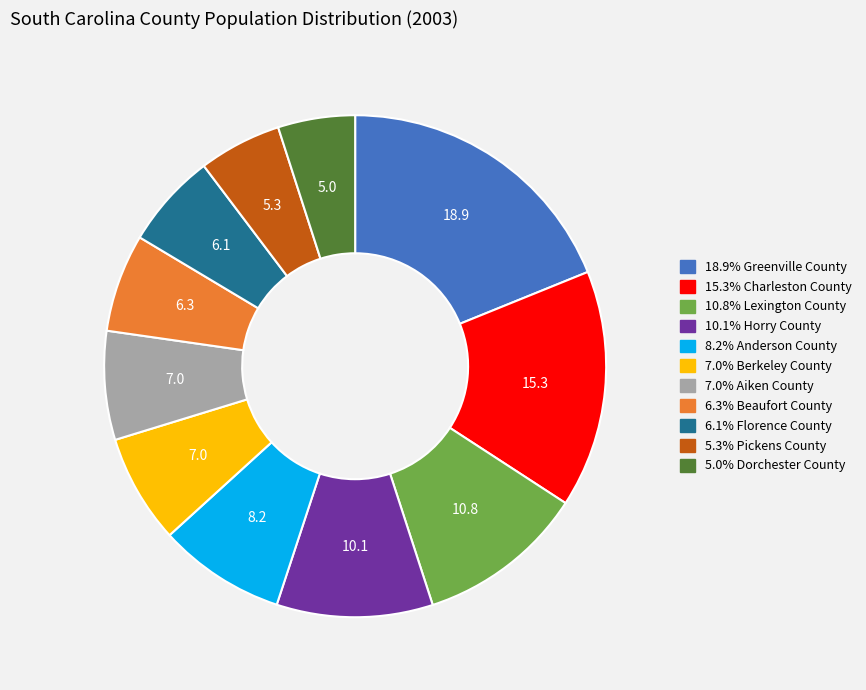

Approximately how many times larger is the value at 6.1% Florence County compared to 7.0% Berkeley County?

0.9